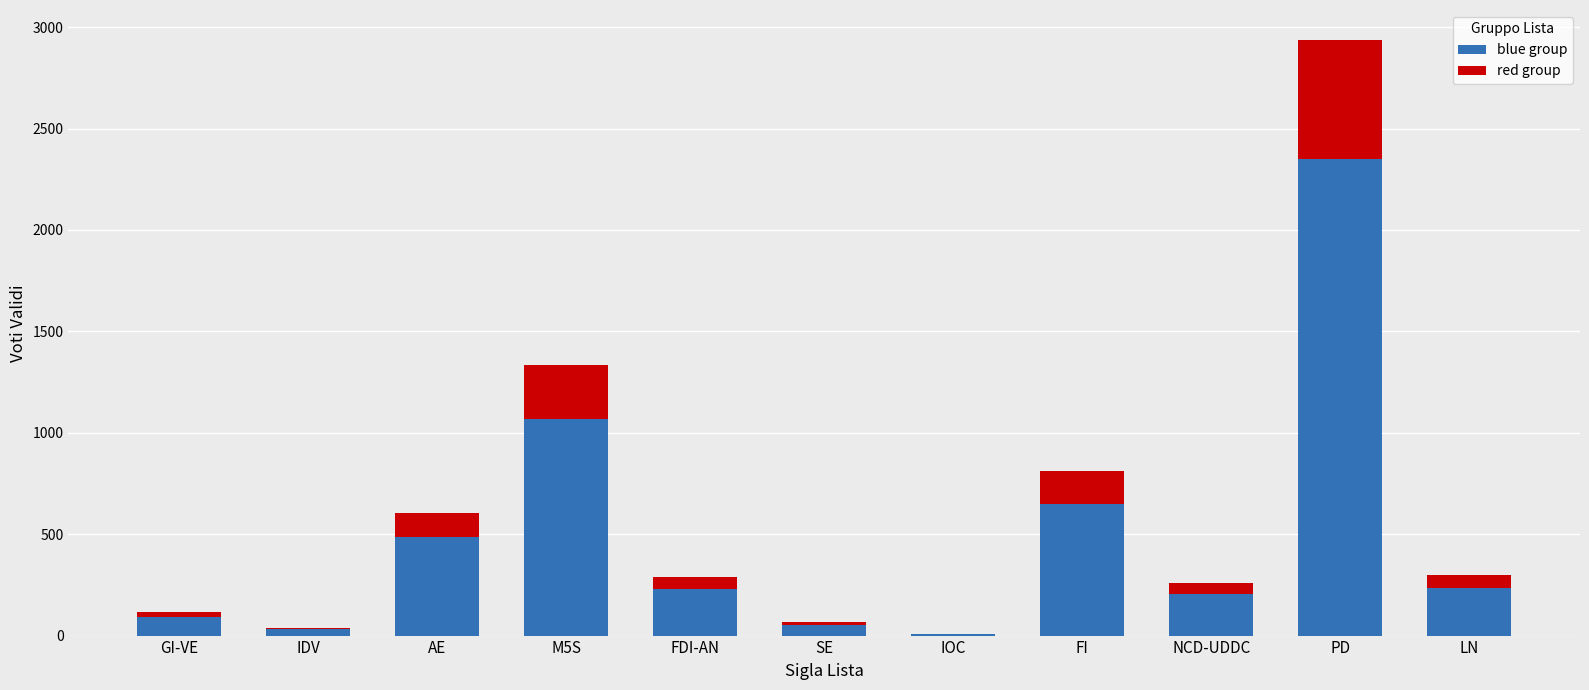

At which category is the sum across all series the highest?

PD